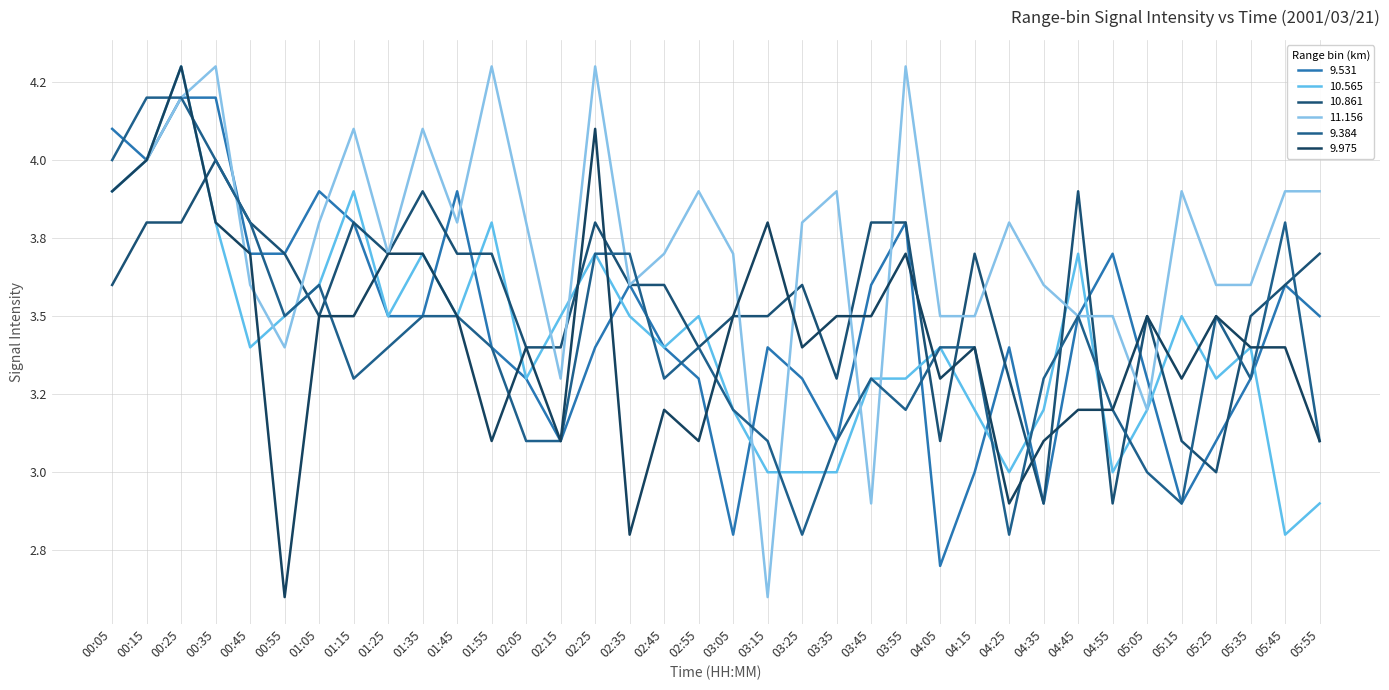

At which label does 9.975 first exceed 3?

00:05